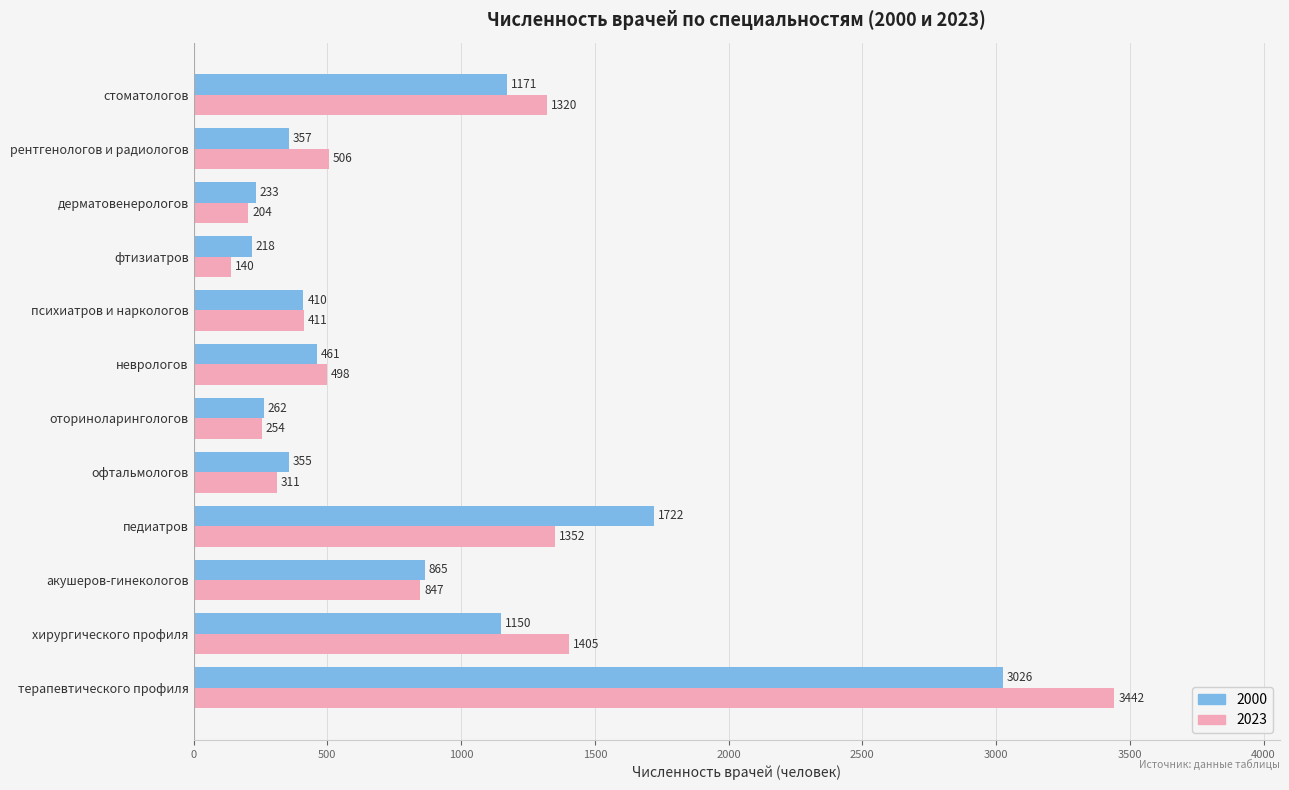

List the series in order of their peak value, lowest first.

2000, 2023